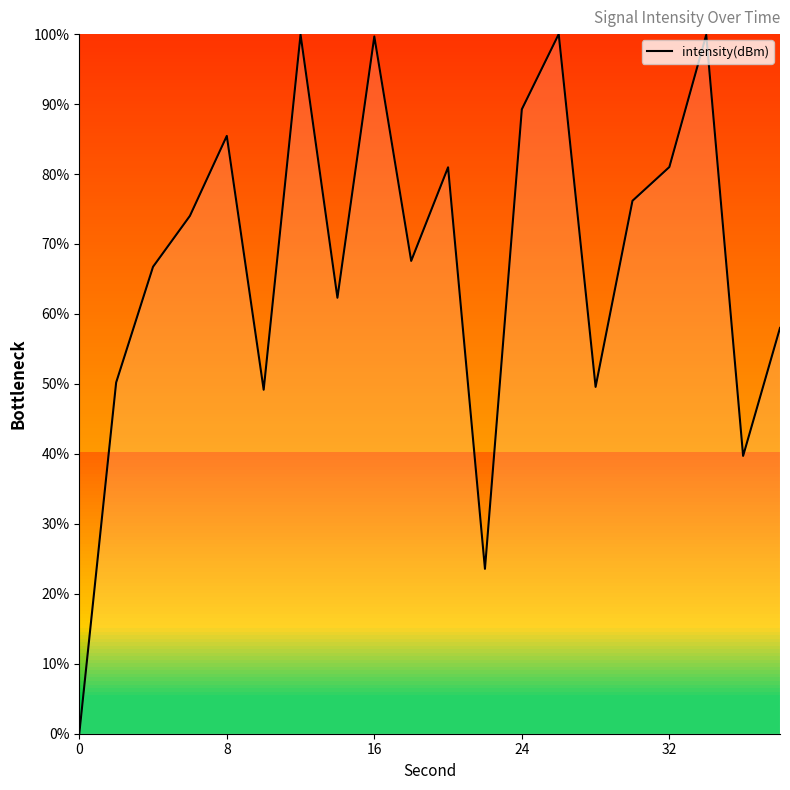

What is the difference between the maximum and minimum values?

100.0